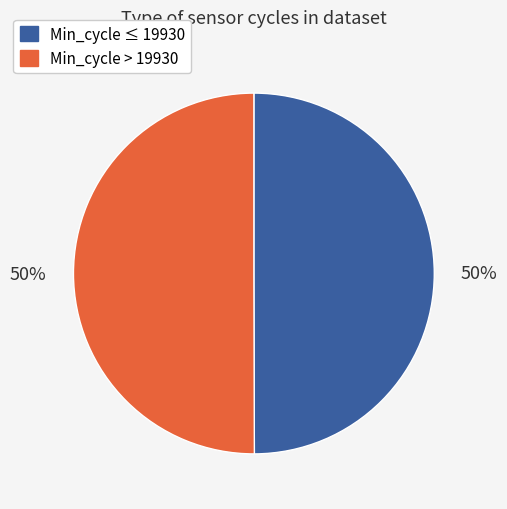

Approximately how many times larger is the value at Min_cycle ≤ 19930 compared to Min_cycle > 19930?

1.0